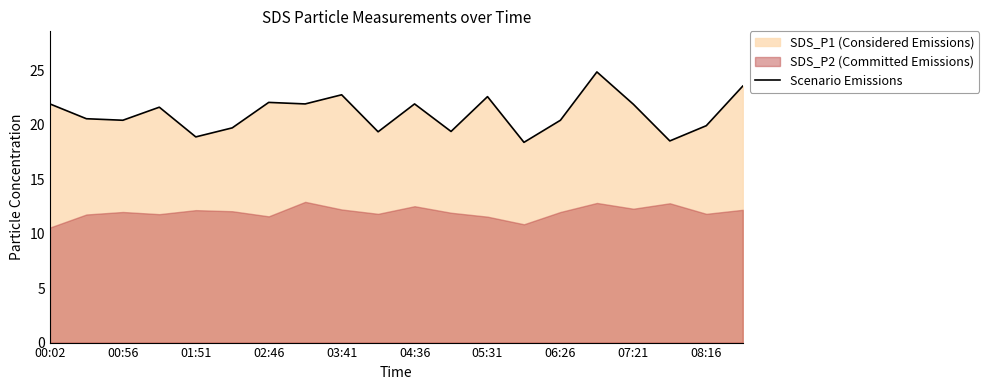

Where does the Scenario Emissions series first go above 21?

00:02